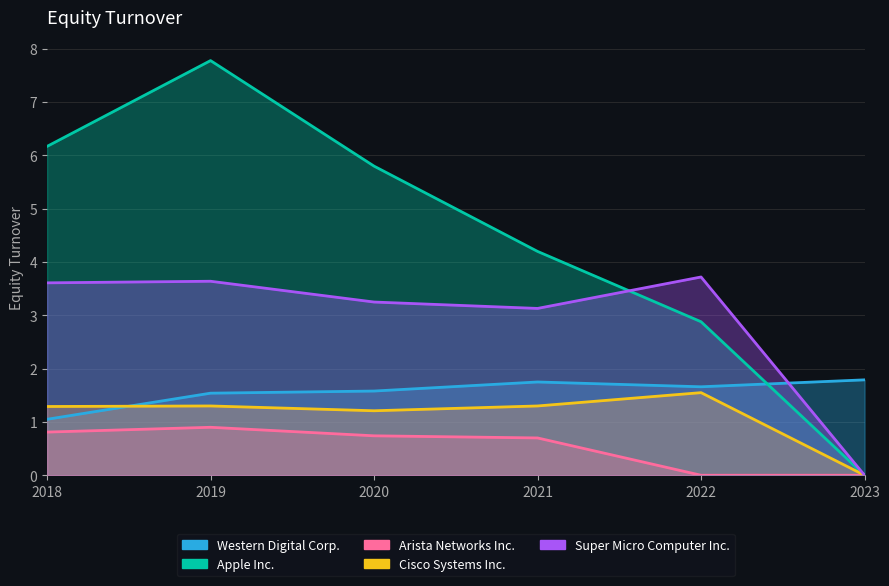

Which series has the largest range (max minus min)?

Apple Inc.